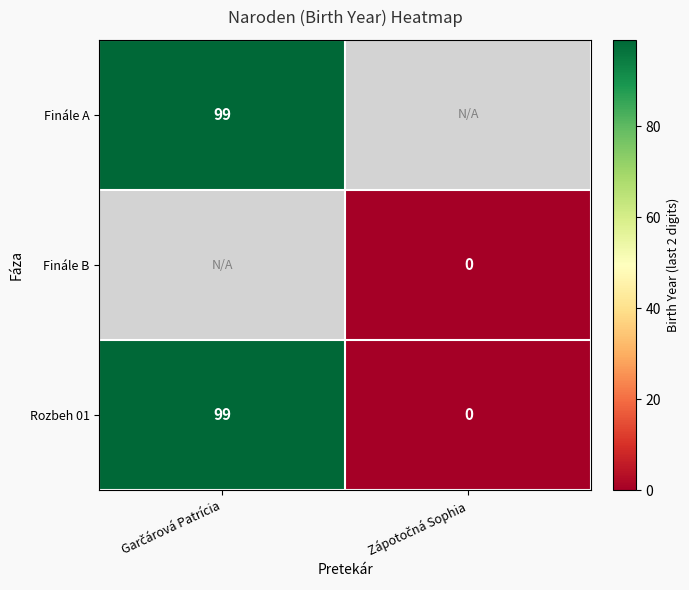

What is the difference between the maximum and minimum values in the Rozbeh 01 series?

99